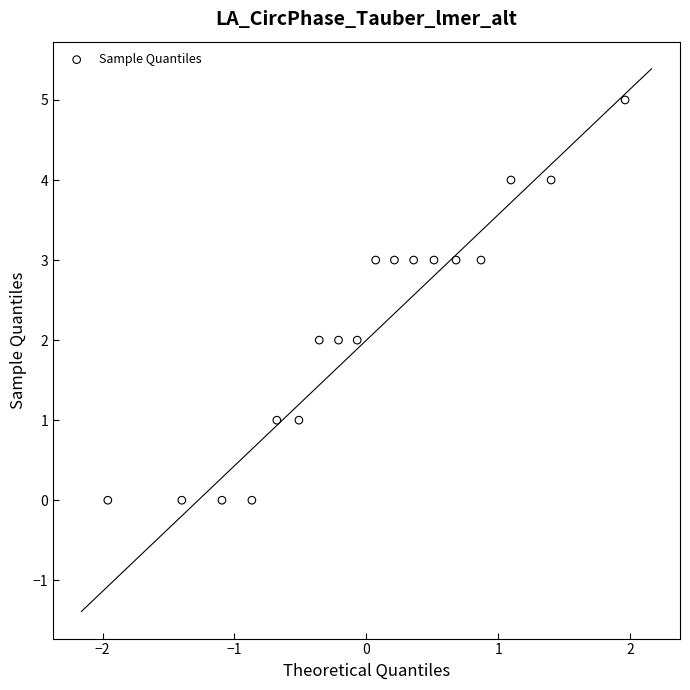

What is the range of Y values (max minus min)?

5